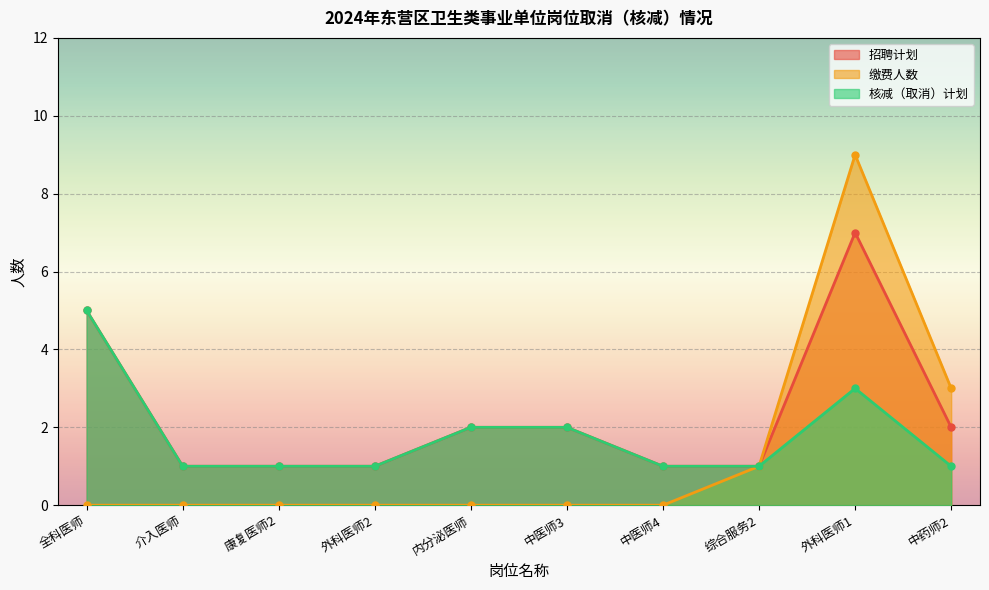

How many categories are shown in the chart?

10